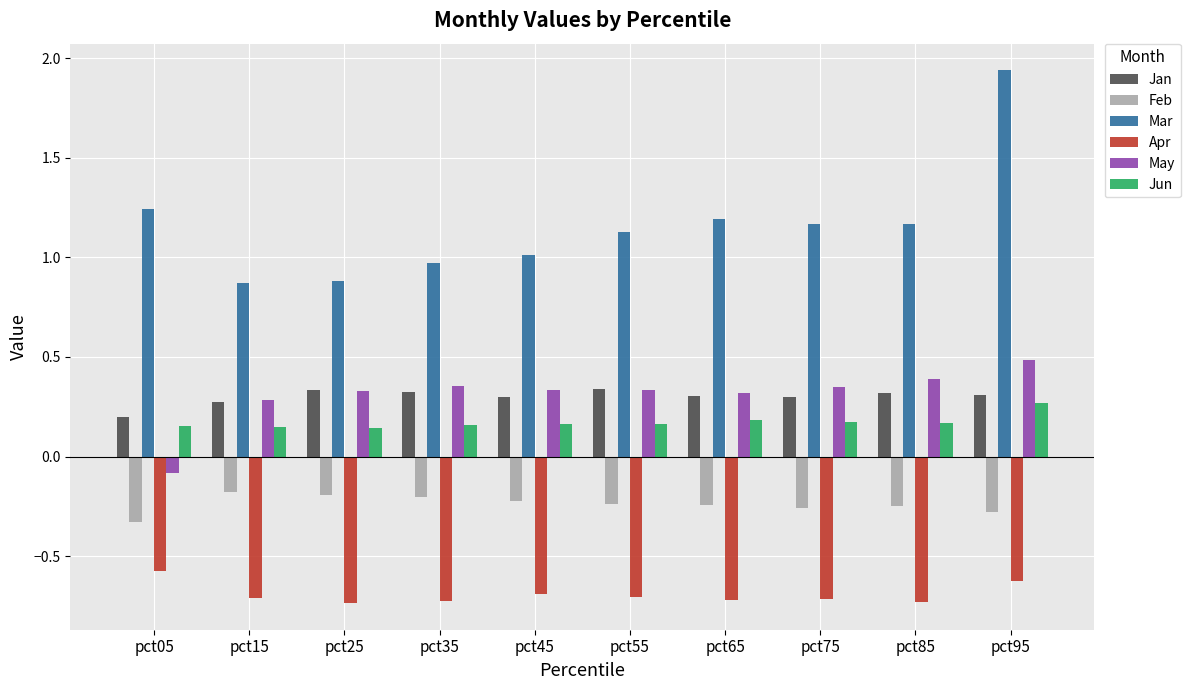

What is the sum of all Mar values?

11.6